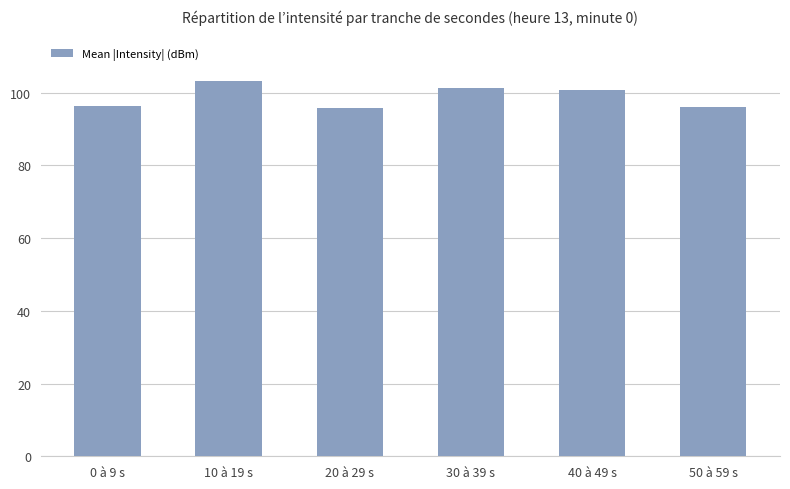

The value at 0 à 9 s is 96.5. True or false?

True